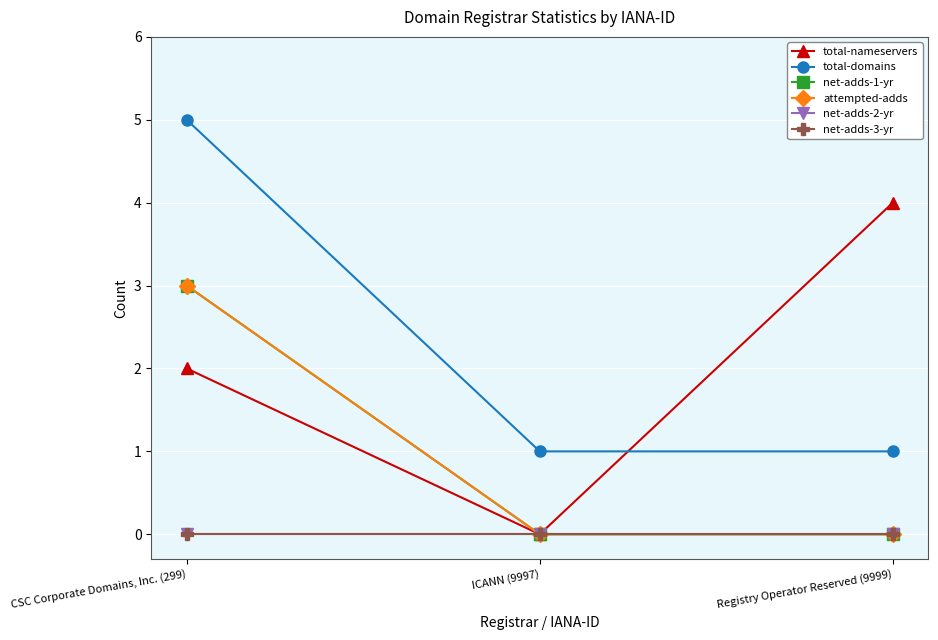

Reading right to left, extract all data points from this chart.

total-nameservers: Registry Operator Reserved (9999)=4	ICANN (9997)=0	CSC Corporate Domains, Inc. (299)=2
total-domains: Registry Operator Reserved (9999)=1	ICANN (9997)=1	CSC Corporate Domains, Inc. (299)=5
net-adds-1-yr: Registry Operator Reserved (9999)=0	ICANN (9997)=0	CSC Corporate Domains, Inc. (299)=3
attempted-adds: Registry Operator Reserved (9999)=0	ICANN (9997)=0	CSC Corporate Domains, Inc. (299)=3
net-adds-2-yr: Registry Operator Reserved (9999)=0	ICANN (9997)=0	CSC Corporate Domains, Inc. (299)=0
net-adds-3-yr: Registry Operator Reserved (9999)=0	ICANN (9997)=0	CSC Corporate Domains, Inc. (299)=0